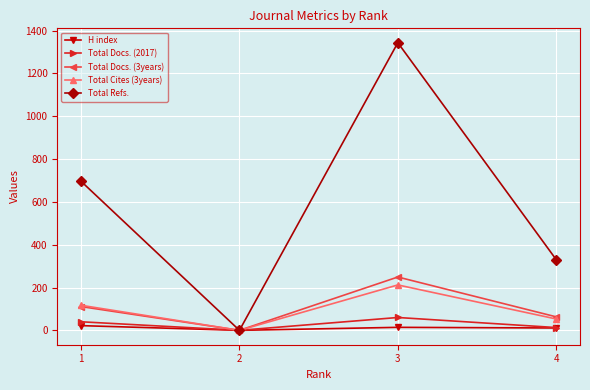

How many lines are shown in the chart?

5